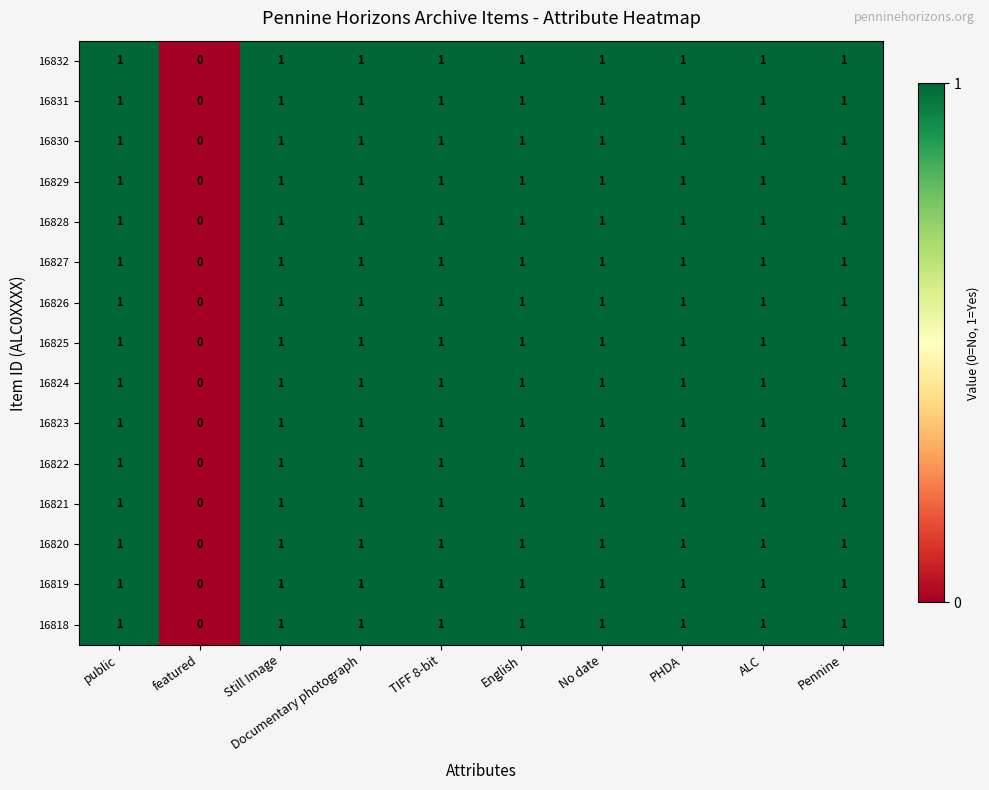

At which label does 16820 reach its minimum?

featured